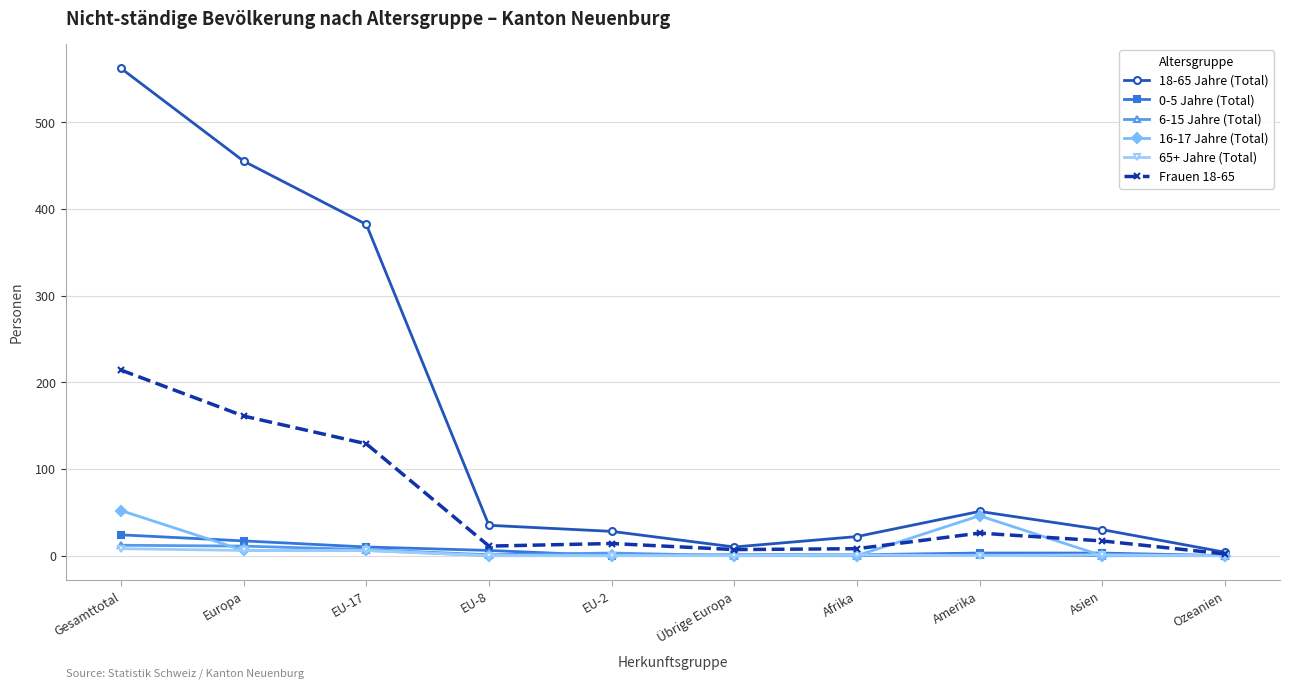

Which series has the largest total across all categories?

18-65 Jahre (Total)